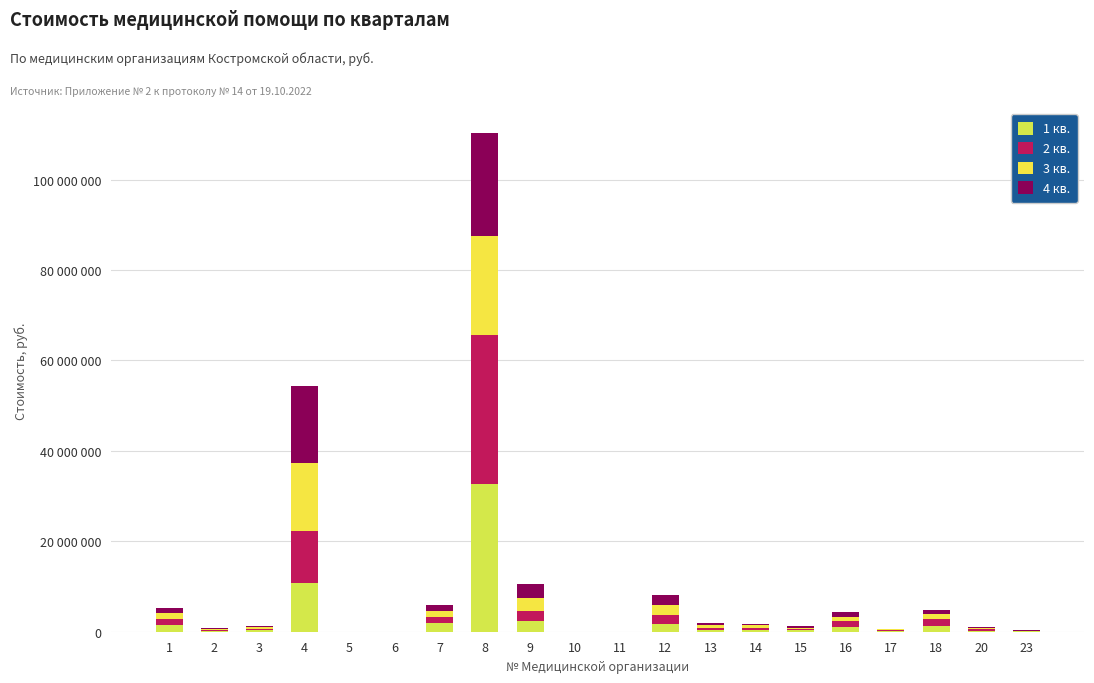

What value does the 3 кв. series have at 2?

213295.4